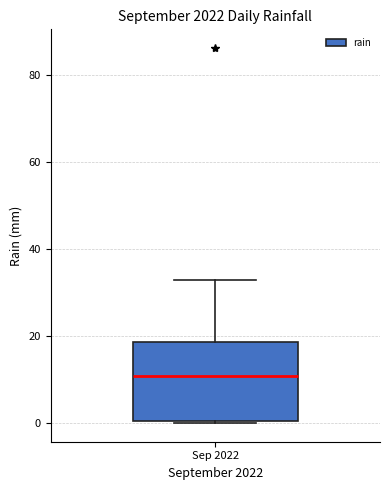

Read this box plot against the y-axis: the position of the median line, the range covered by the box, and the ends of both whiskers. The values are not printed on the chart, so give them approximately, as read against the axis.

median 10, box 0 to 18, whiskers 0 to 32